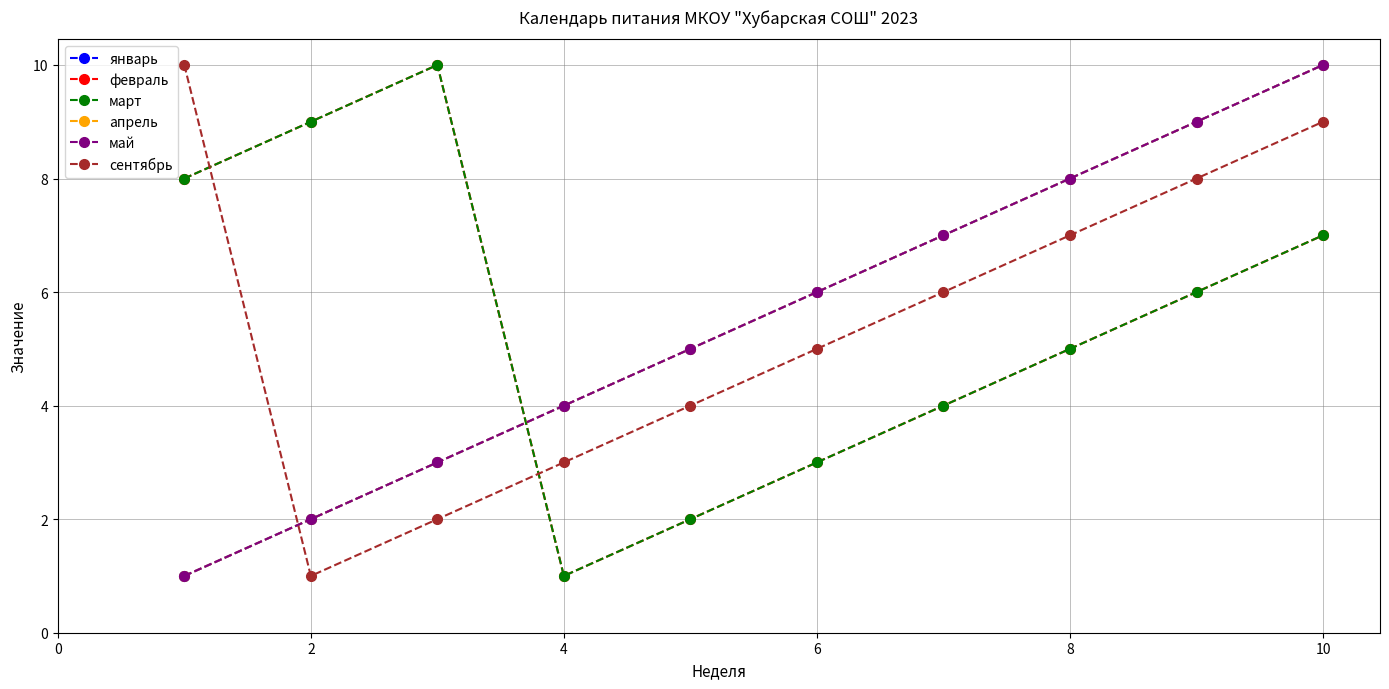

How many январь values are between 3 and 8?

6